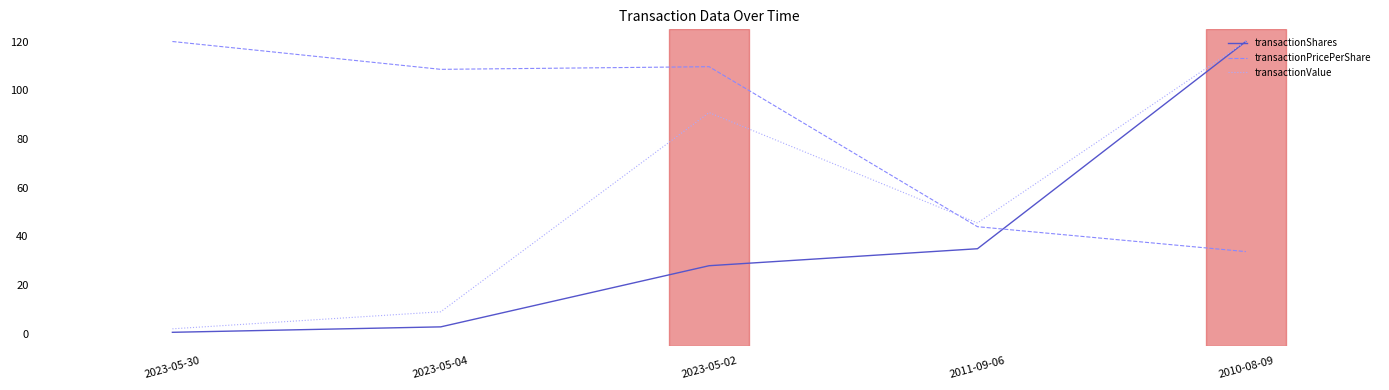

What are all the series names shown in the legend?

transactionShares, transactionPricePerShare, transactionValue